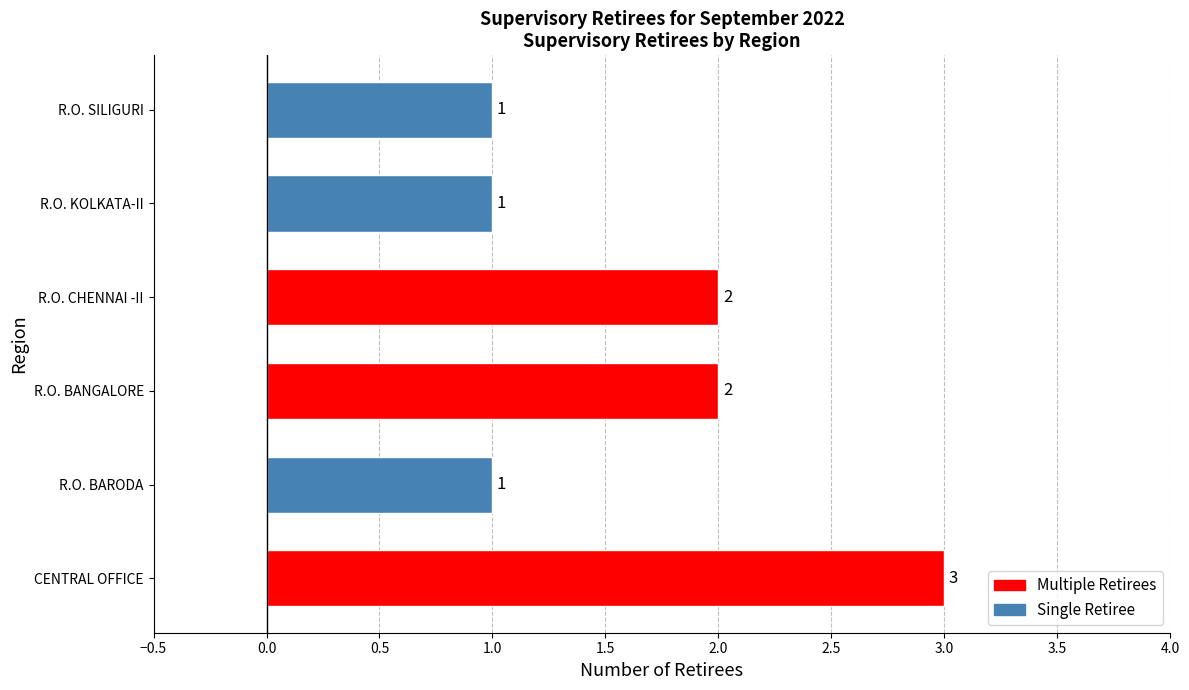

Which category has the highest value across all series?

CENTRAL OFFICE